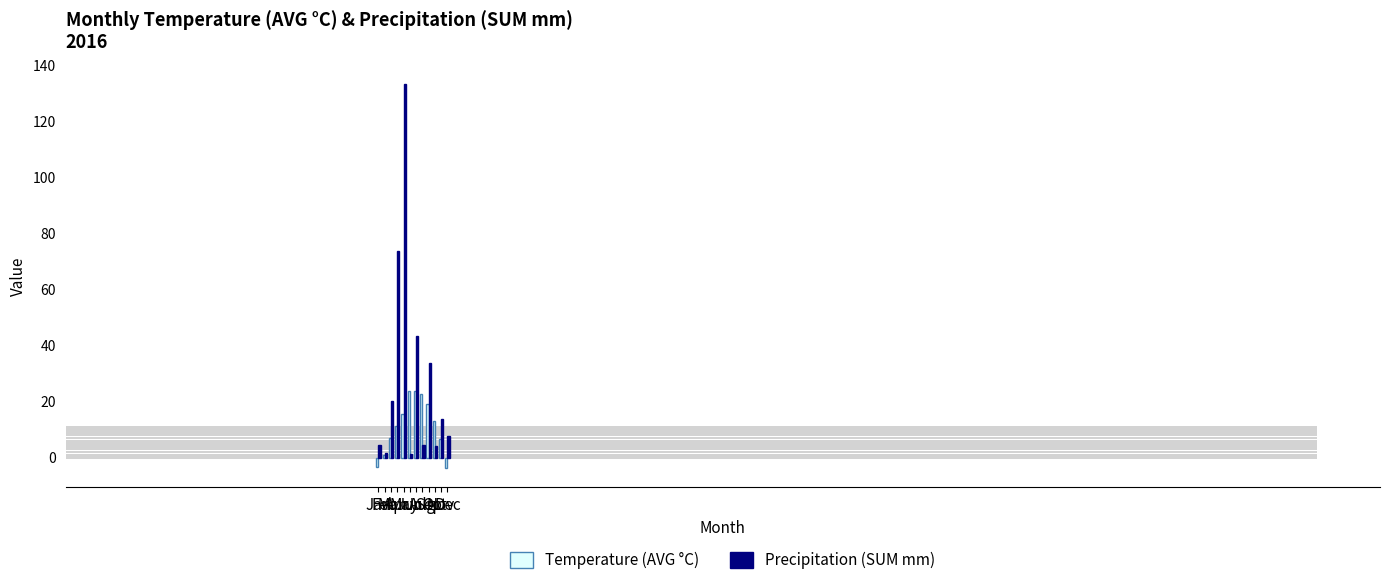

Count the number of data series in this chart.

2